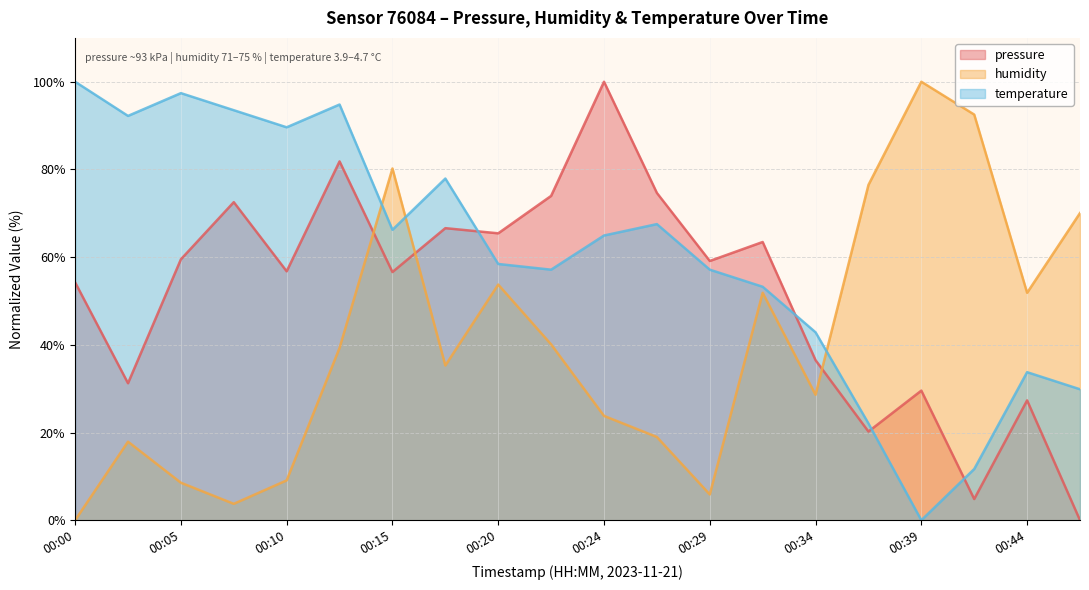

Is it true that pressure equals 4.8 at 00:42?

True